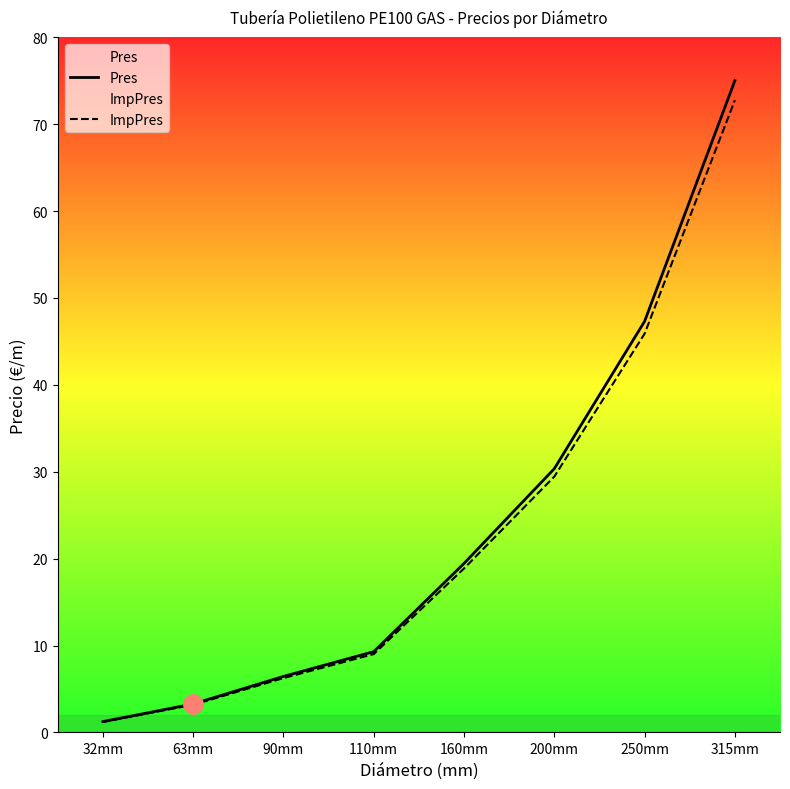

Count the number of data series in this chart.

2